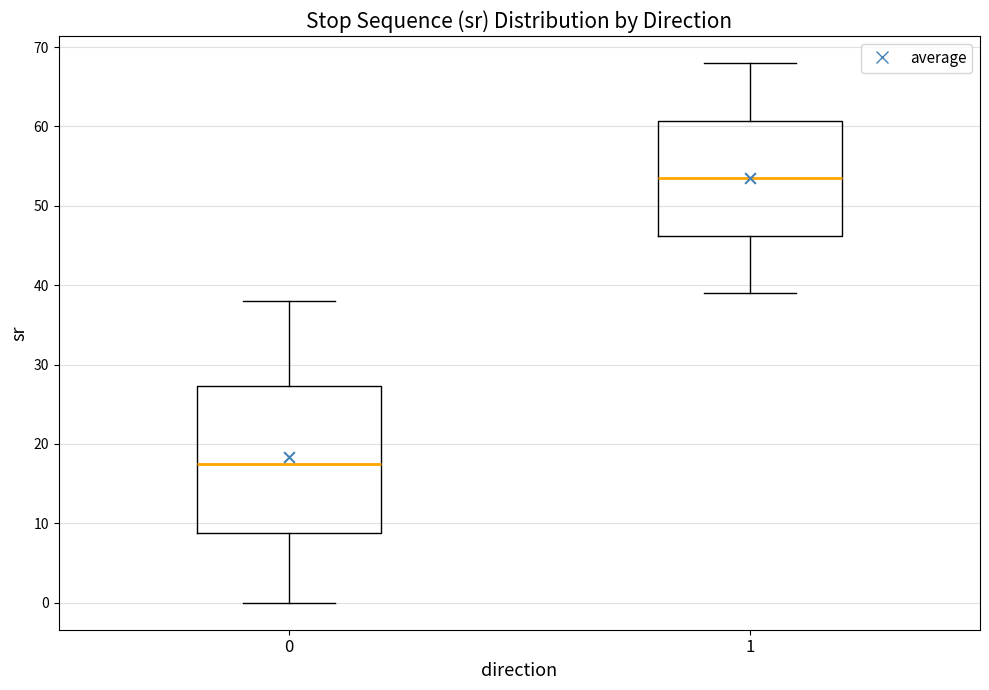

Which box's median line is the highest?

1